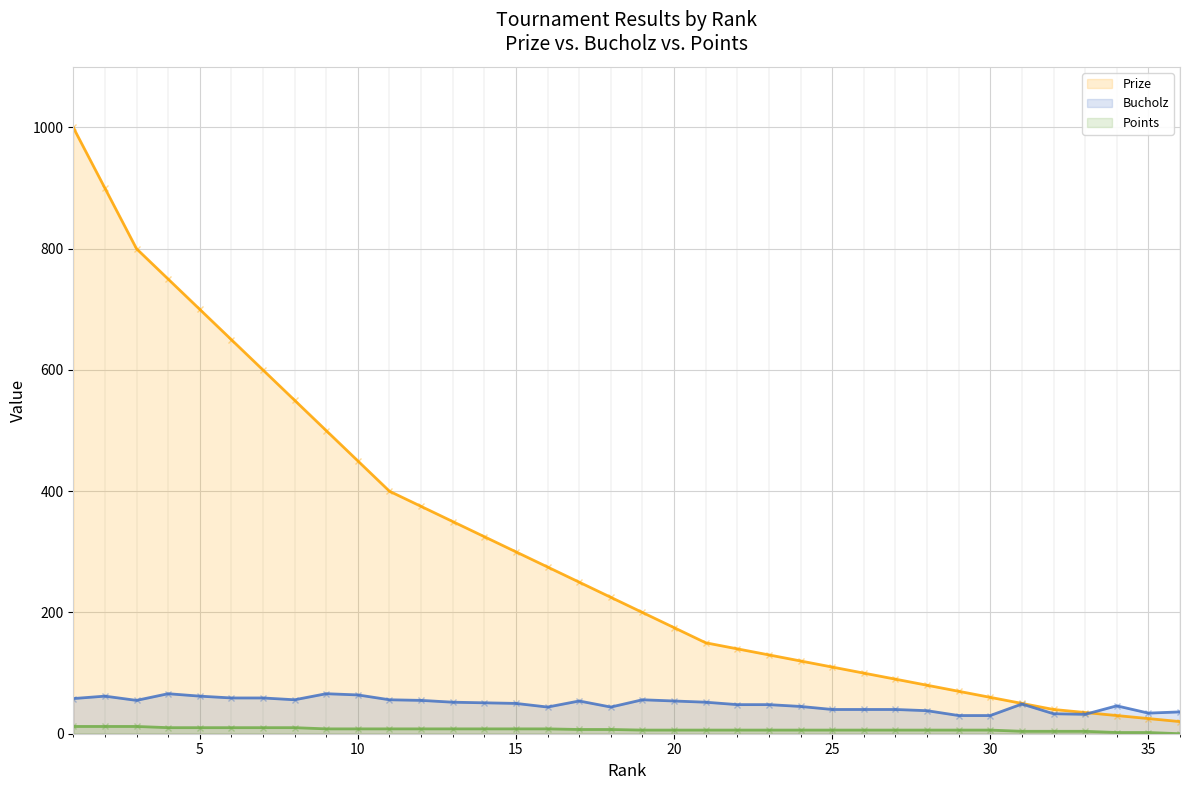

What is the total value across all series at 25?

156